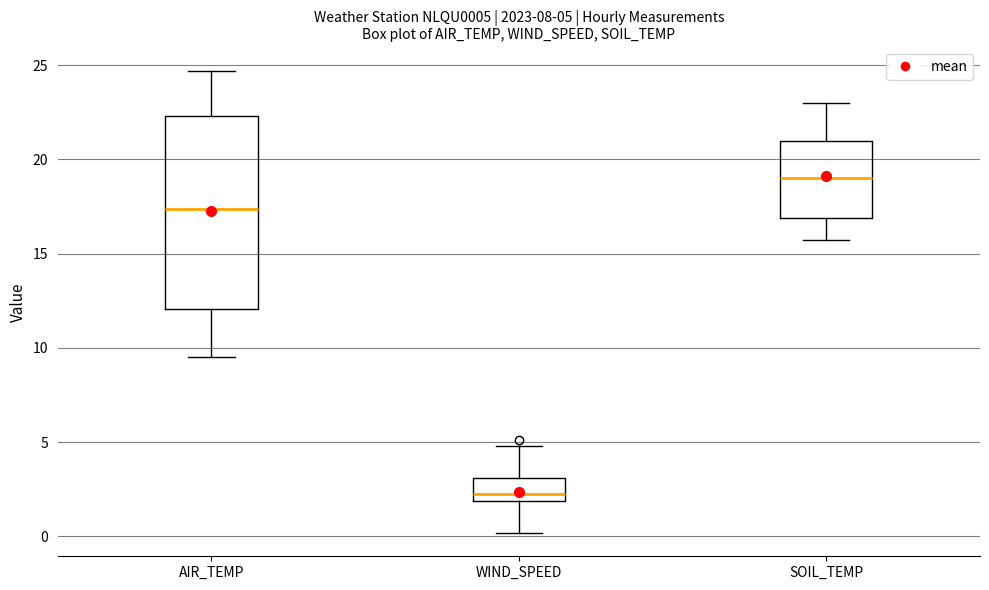

Comparing the boxes themselves (not the whiskers), which one is the tallest?

AIR_TEMP